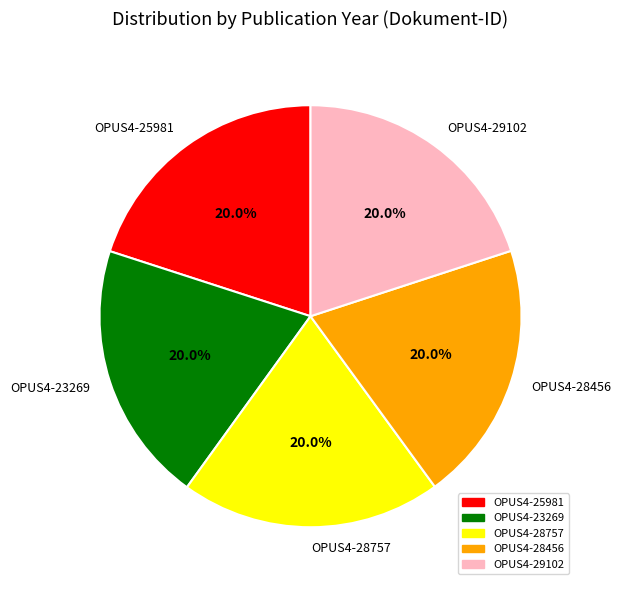

Is it true that OPUS4-23269 is 20% of the pie?

True